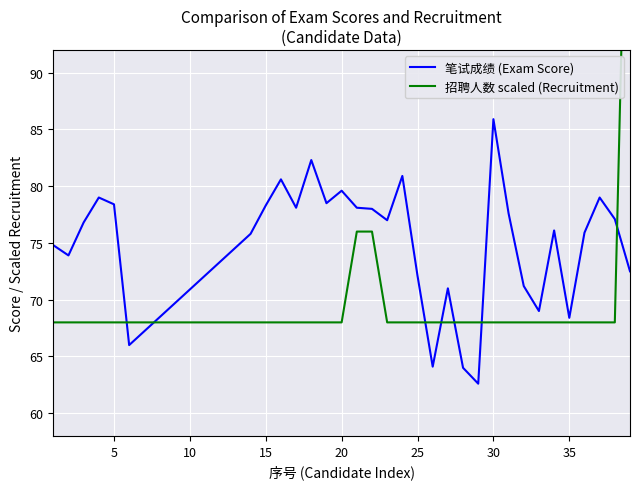

What is the maximum value for 笔试成绩 (Exam Score)?

85.9